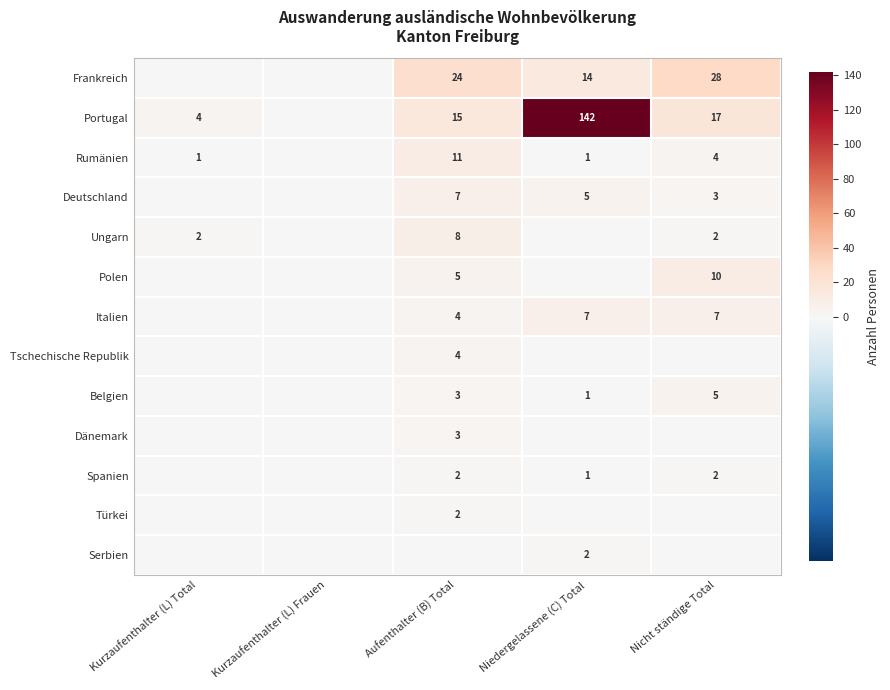

The Portugal series shows 17 at Nicht ständige Total. True or false?

True